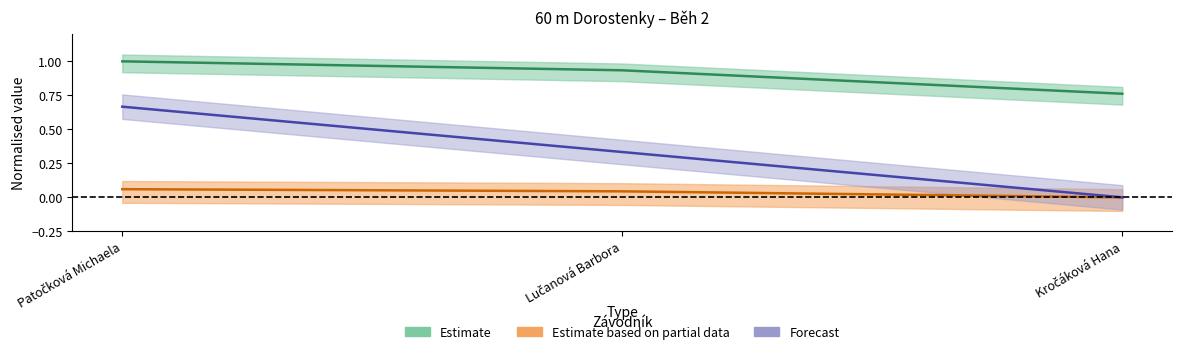

What is the total value across all series at Patočková Michaela?

1.7